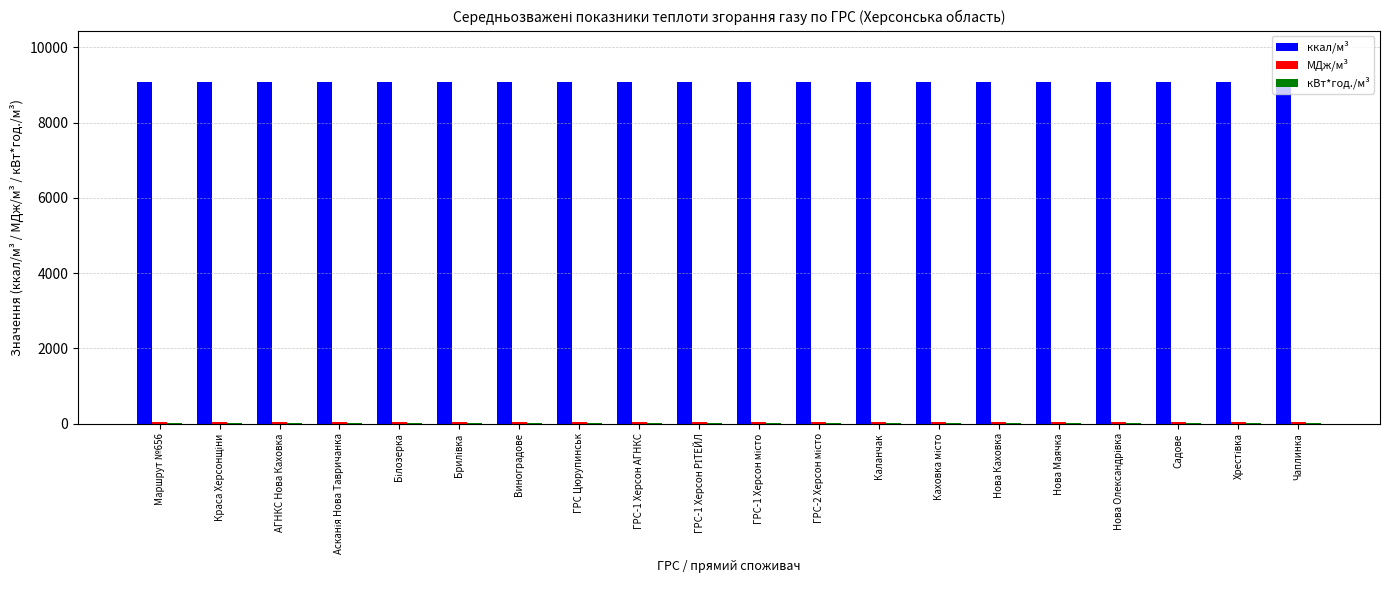

Are the bars horizontal?

No